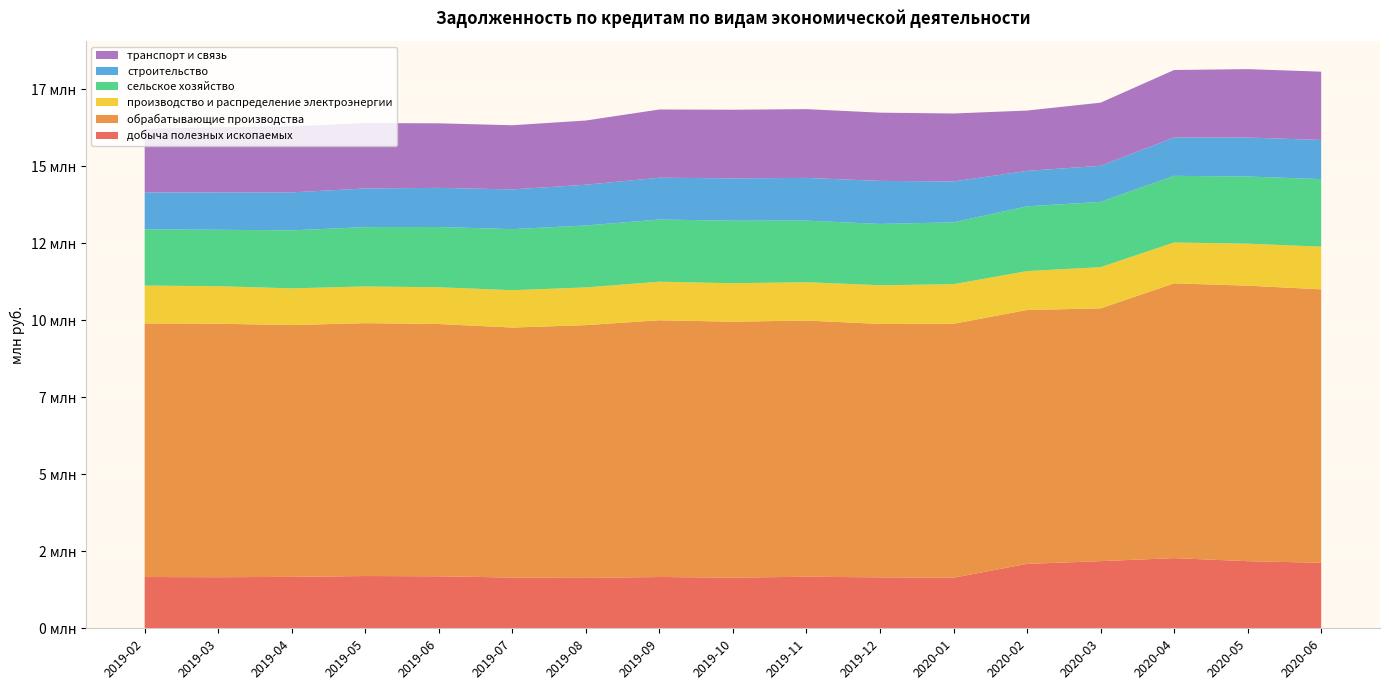

Reading left to right, transcribe all the data shown in this chart.

добыча полезных ископаемых: 1664513	1658279	1669709	1696993	1688067	1647644	1635628	1665341	1644018	1673965	1654464	1642716	2091470	2180353	2278911	2179343	2127279
обрабатывающие производства: 8233910	8231530	8176460	8210862	8191850	8117595	8208337	8336799	8311558	8319481	8227988	8244619	8244114	8208011	8921756	8946253	8878844
производство и распределение электроэнергии: 1229734	1218410	1191349	1192240	1193659	1212678	1224601	1252449	1248560	1244970	1256057	1285347	1263461	1337347	1326312	1363494	1385588
сельское хозяйство: 1824772	1831480	1883721	1926065	1955995	1982635	2010876	2018501	2029948	1999071	1990930	2009481	2102869	2120465	2164521	2179638	2193963
строительство: 1196593	1214730	1232912	1255221	1271245	1290010	1323660	1357821	1375129	1386614	1398294	1326394	1150226	1172077	1245172	1266726	1270460
транспорт и связь: 2072289	2112788	2145635	2123006	2095853	2083665	2084661	2214804	2228769	2233041	2215226	2207276	1959120	2049058	2191164	2220971	2218033